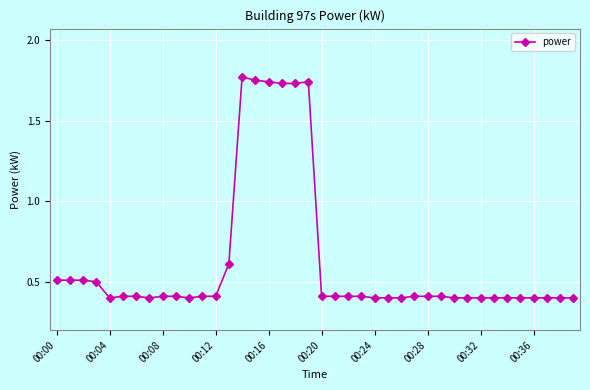

Is this an area chart (filled region under the line)?

No